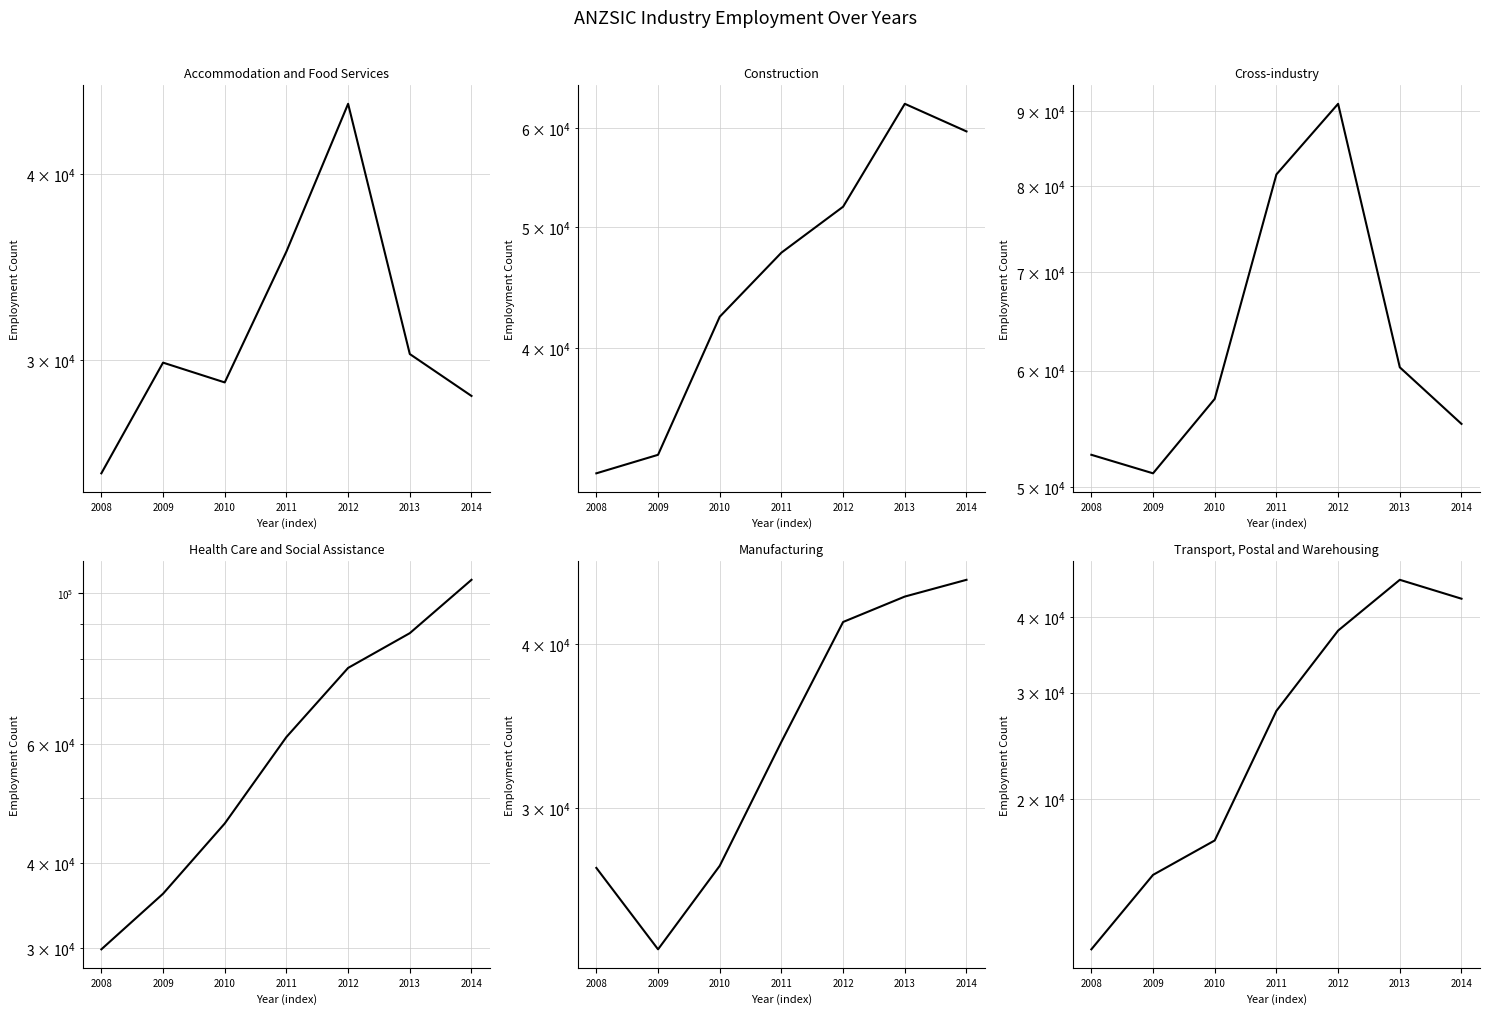

At which label does Manufacturing first exceed 33700?

2012